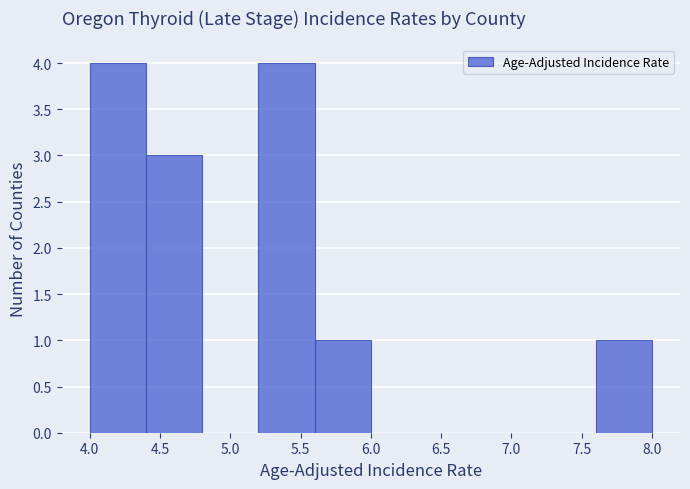

What is the height of the bar covering 4.4 to 4.8 on the x-axis? The values are not printed on the chart, so give them approximately, as read against the axis.

3